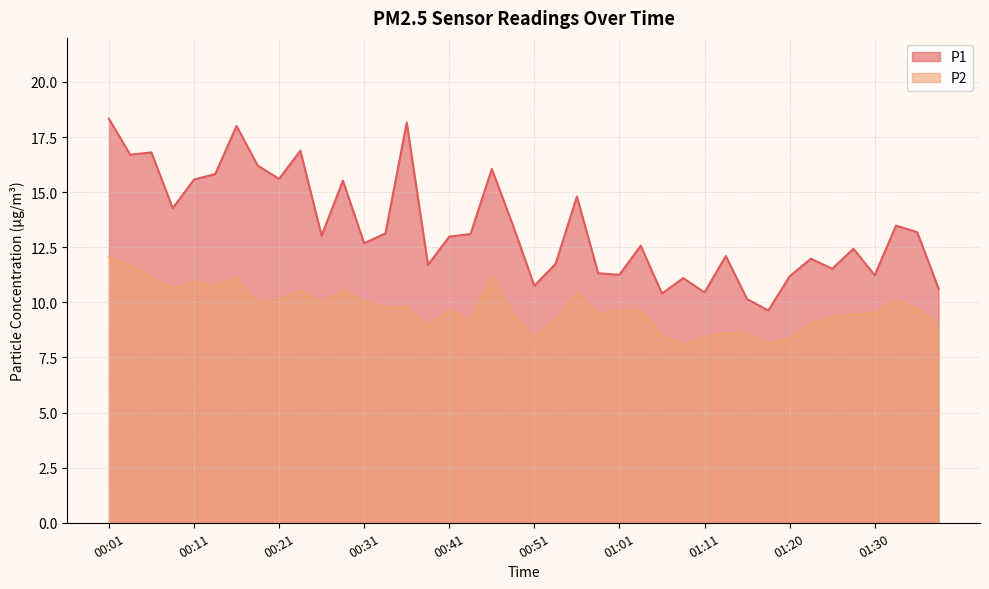

What are all the series names shown in the legend?

P1, P2